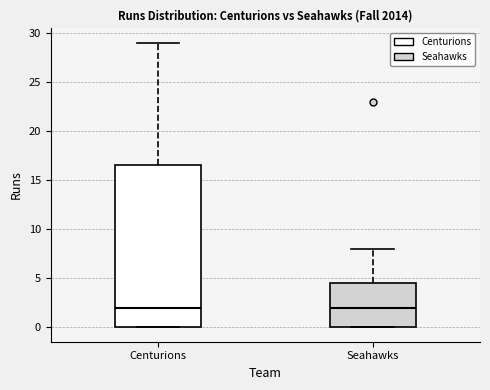

Reading left to right, read every box against the y-axis: the position of its median line, the range the box covers, and the ends of its whiskers. The values are not printed on the chart, so give them approximately, as read against the axis.

Centurions: median 2.0, box 0.0 to 16.5, whiskers 0.0 to 29.0
Seahawks: median 2.0, box 0.0 to 4.5, whiskers 0.0 to 8.0